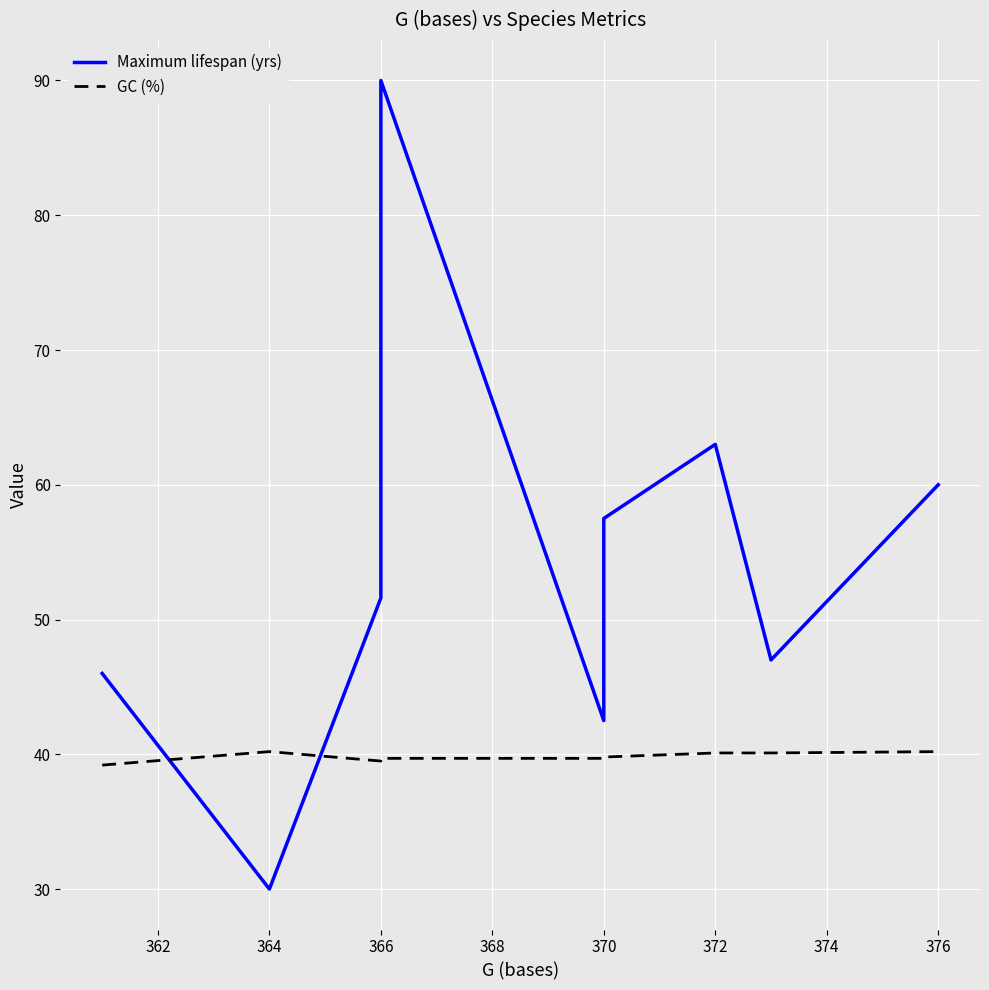

How many interior local peaks does the Maximum lifespan (yrs) series have?

2